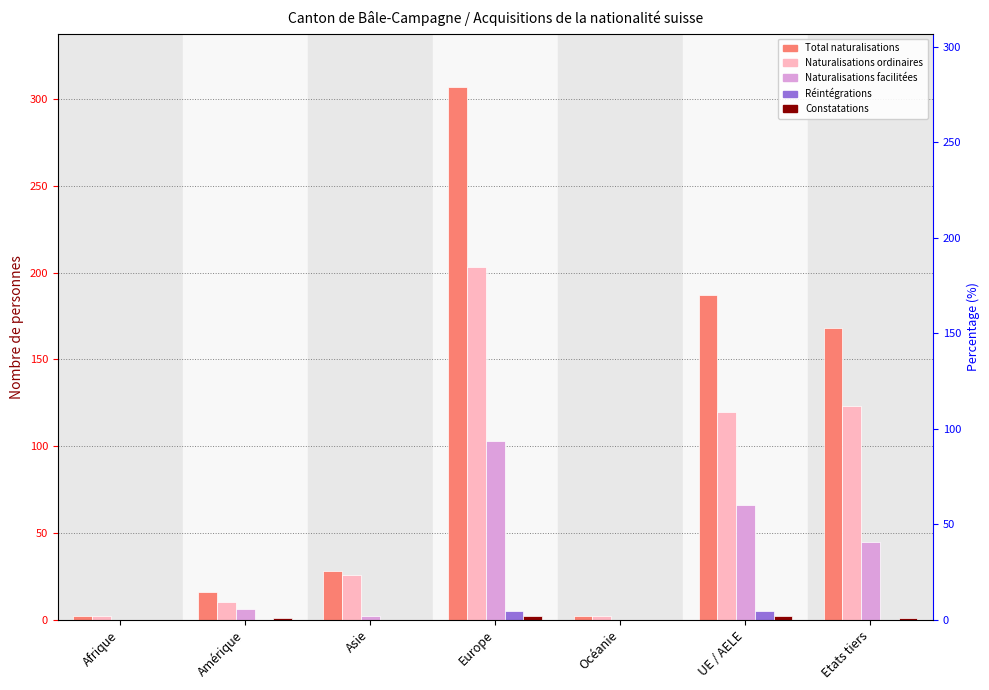

Rank the categories by Réintégrations value from lowest to highest.

Afrique, Amérique, Asie, Océanie, Etats tiers, Europe, UE / AELE